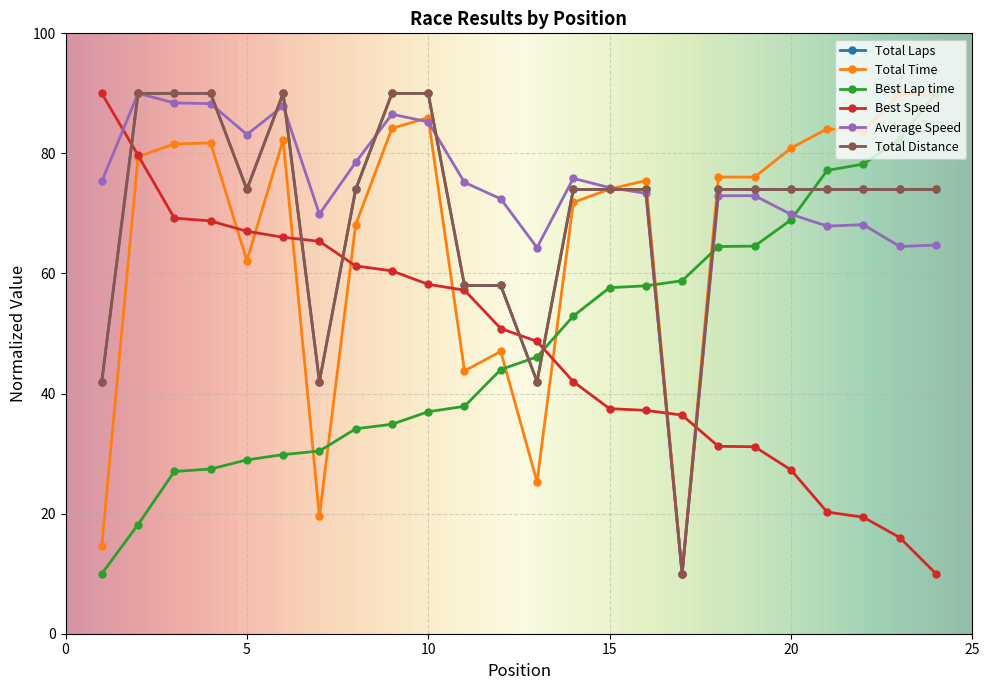

What is the value of the Best Lap time point at the 18th from the left?

64.5